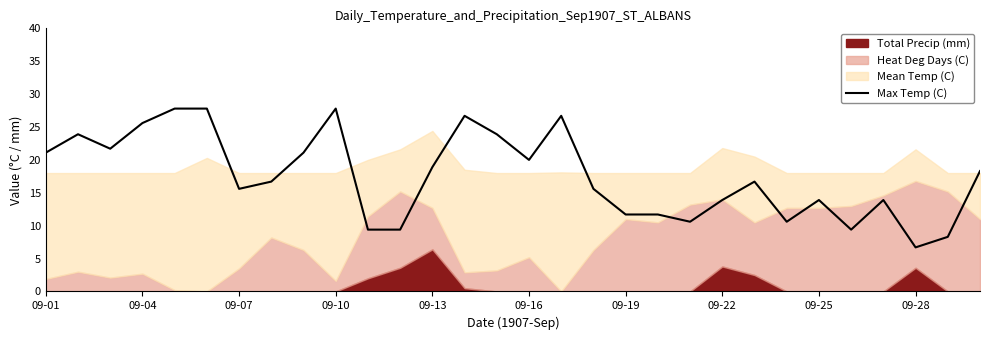

At which label does Max Temp (C) reach its minimum?

09-28